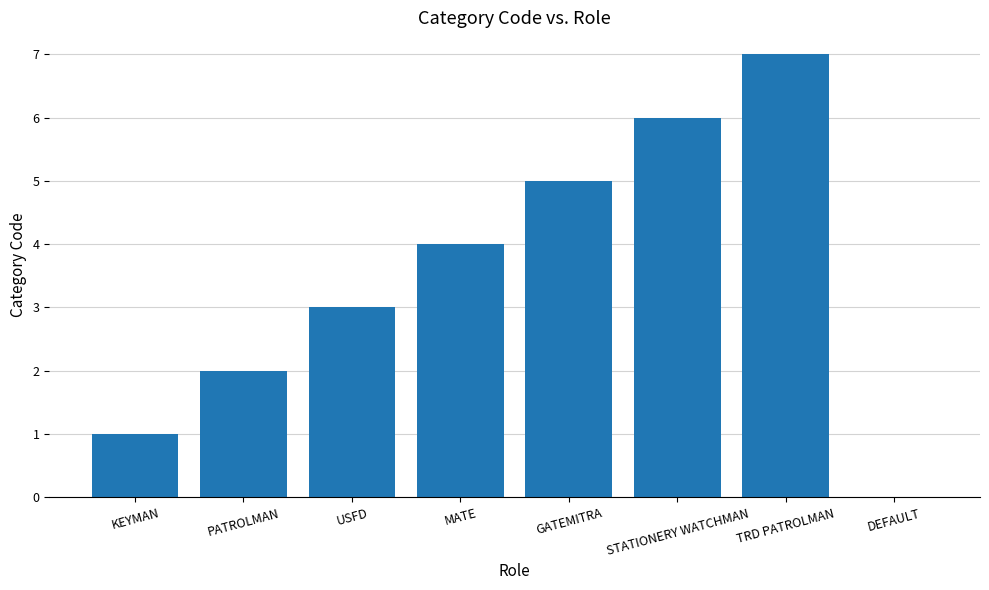

Between USFD and PATROLMAN, which is larger?

USFD